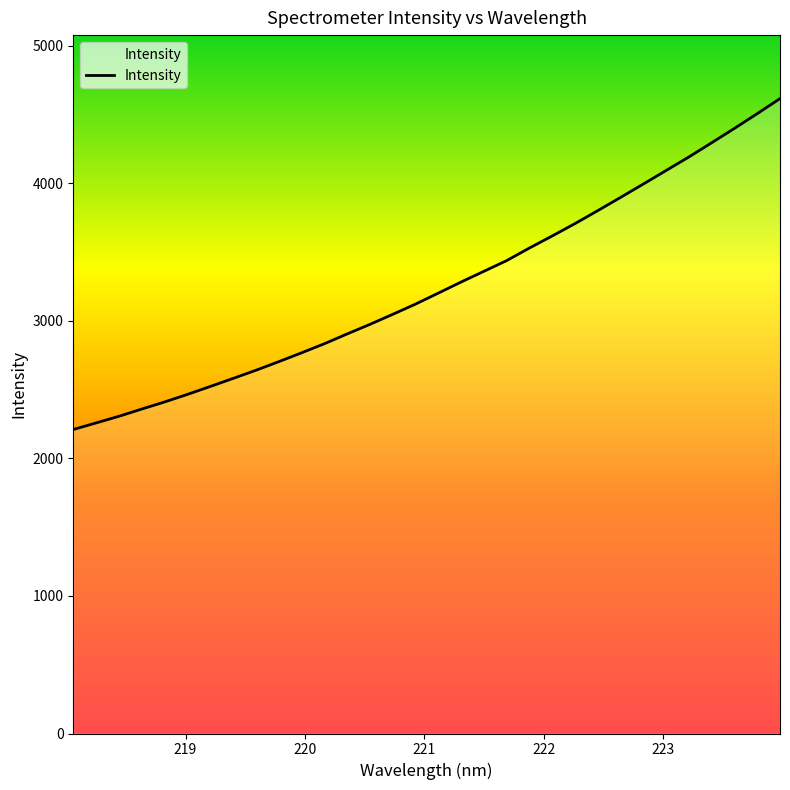

What is the greatest value displayed?

4615.8